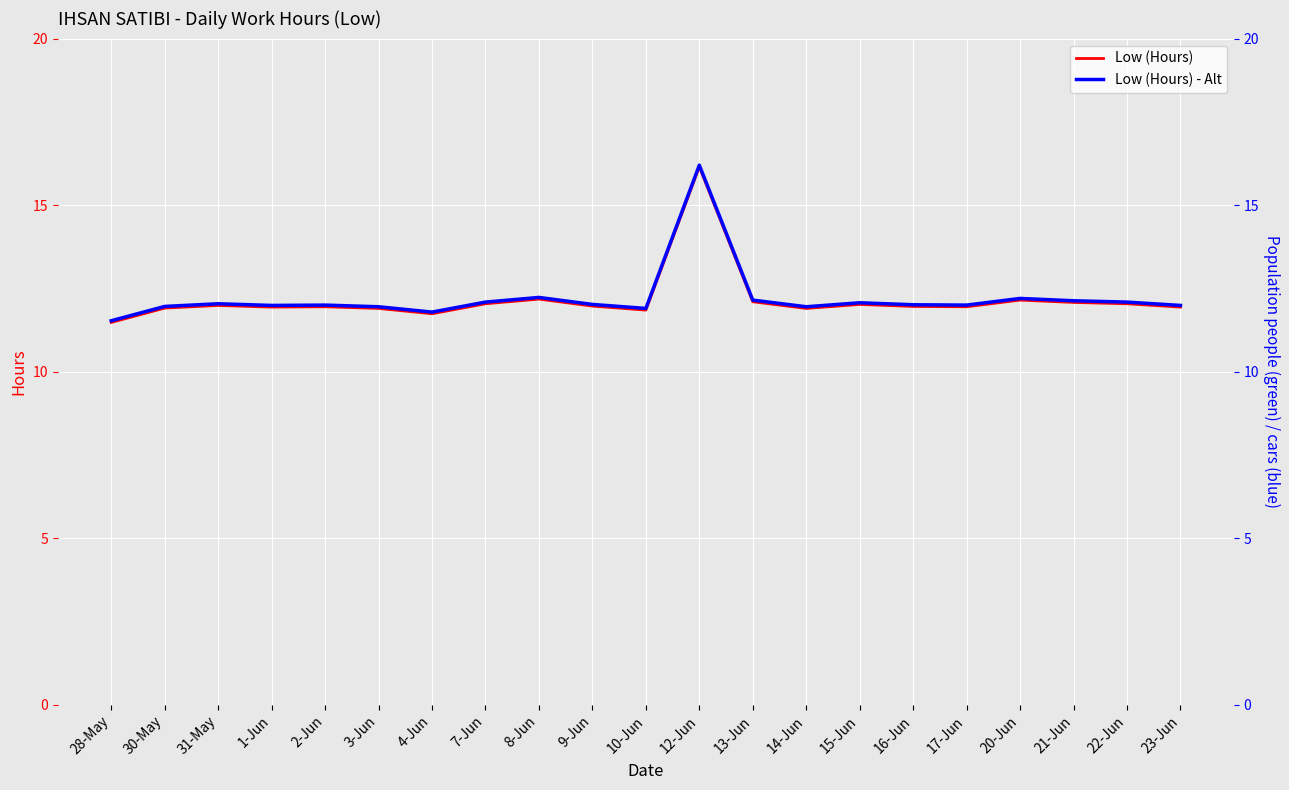

True or false: Low (Hours) and Low (Hours) - Alt cross at least once.

False